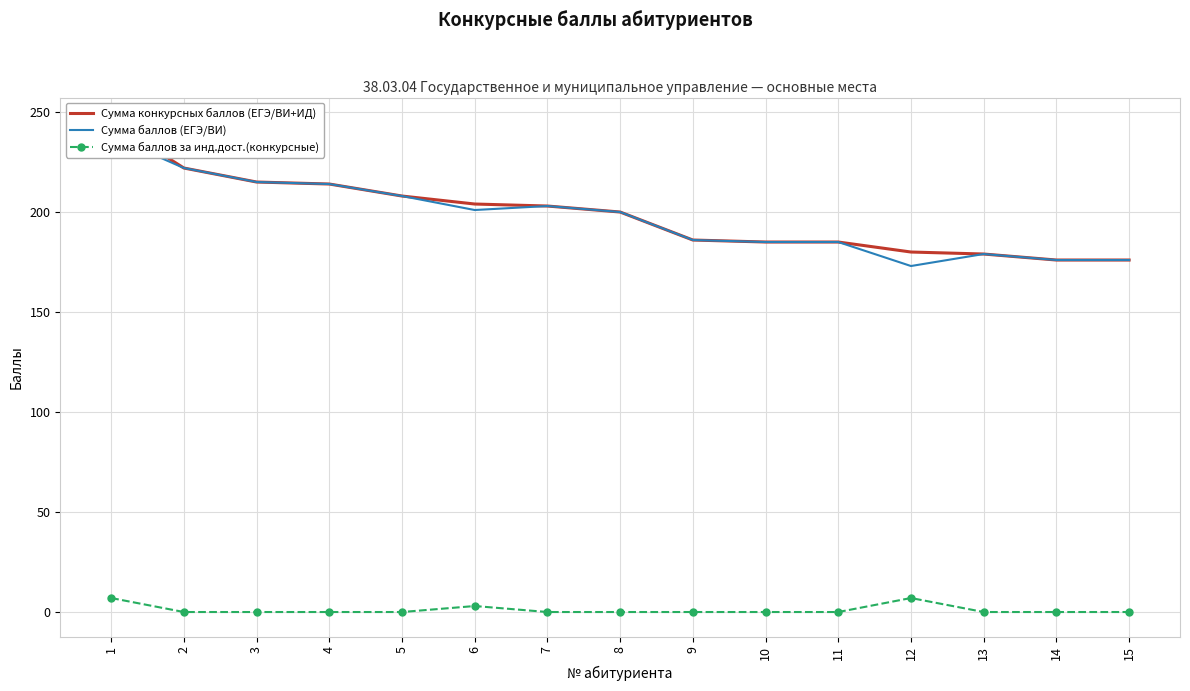

The Сумма конкурсных баллов (ЕГЭ/ВИ+ИД) series shows 305 at 14. True or false?

False